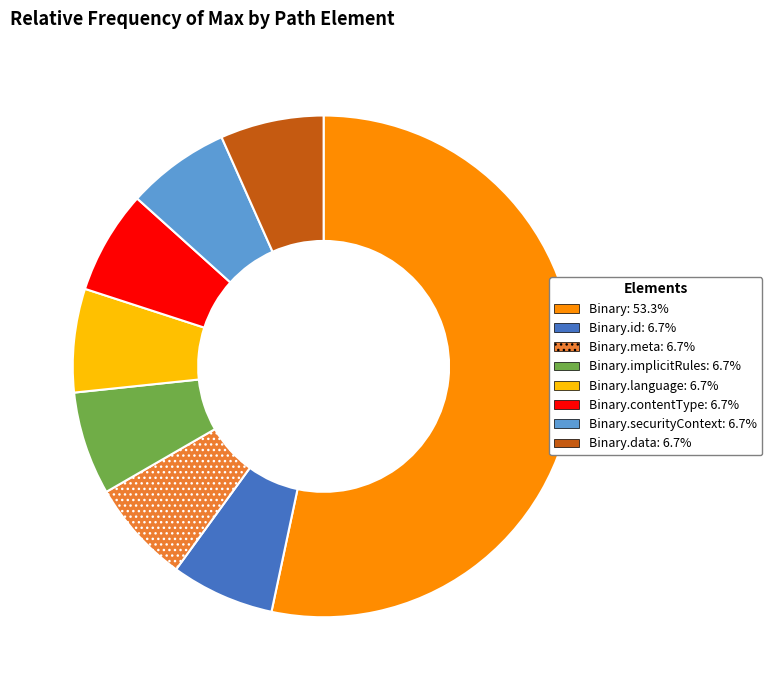

Is there any slice that represents more than half of the pie?

Yes